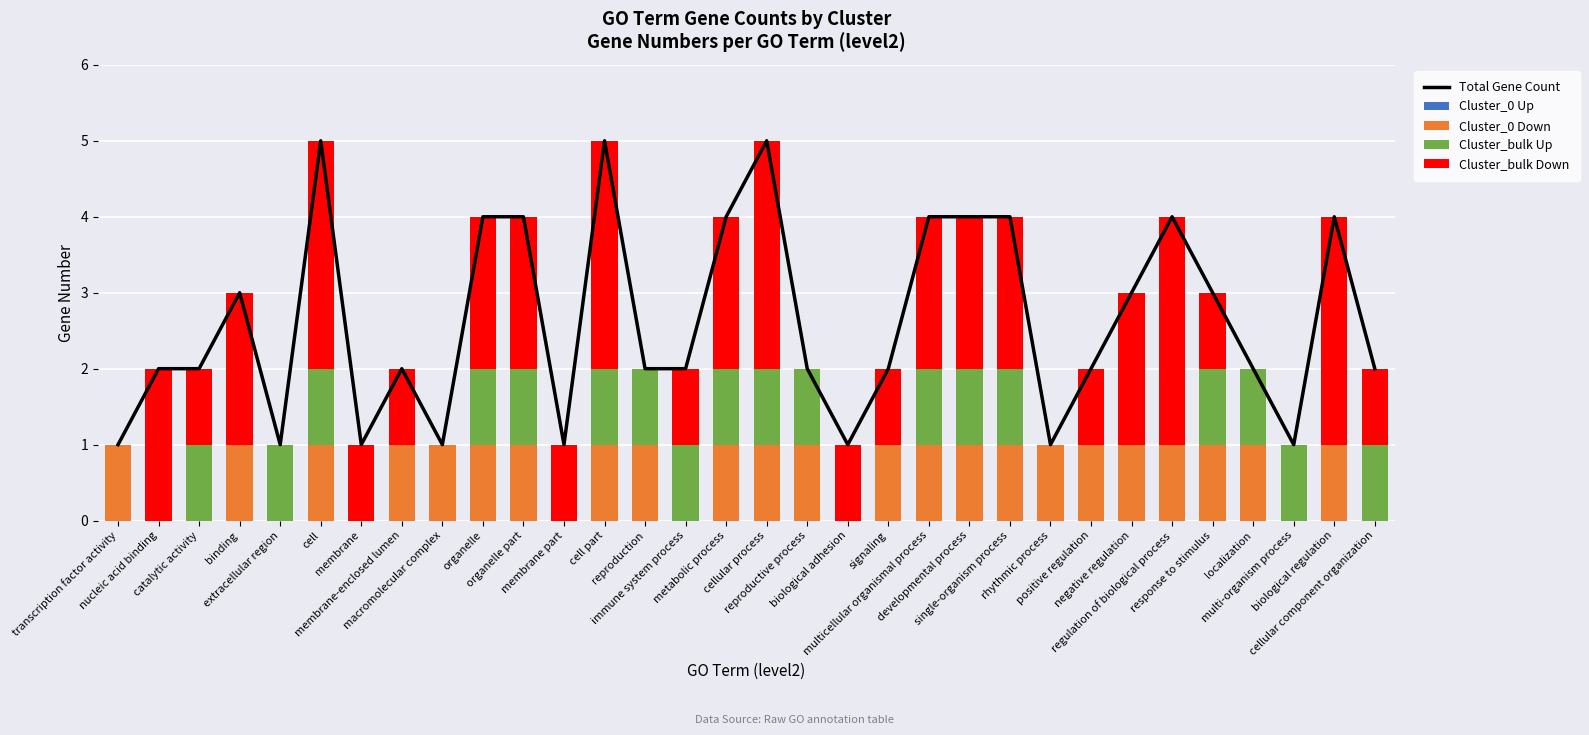

What is the label of the 15th bar from the right?

reproductive process